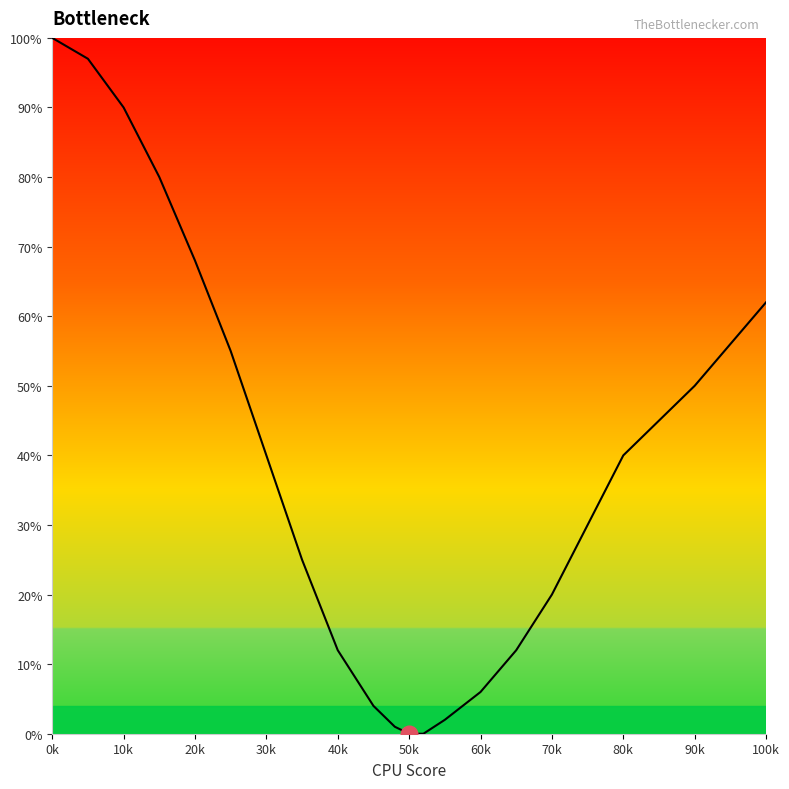

What is the greatest value displayed?

100